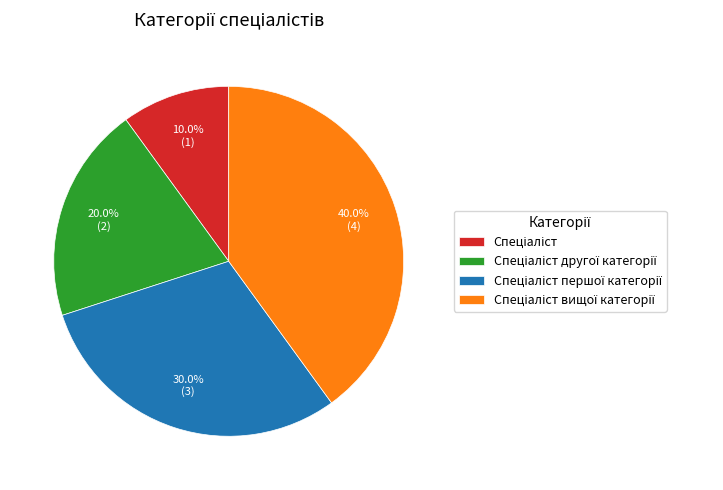

How many slices are in this pie chart?

4